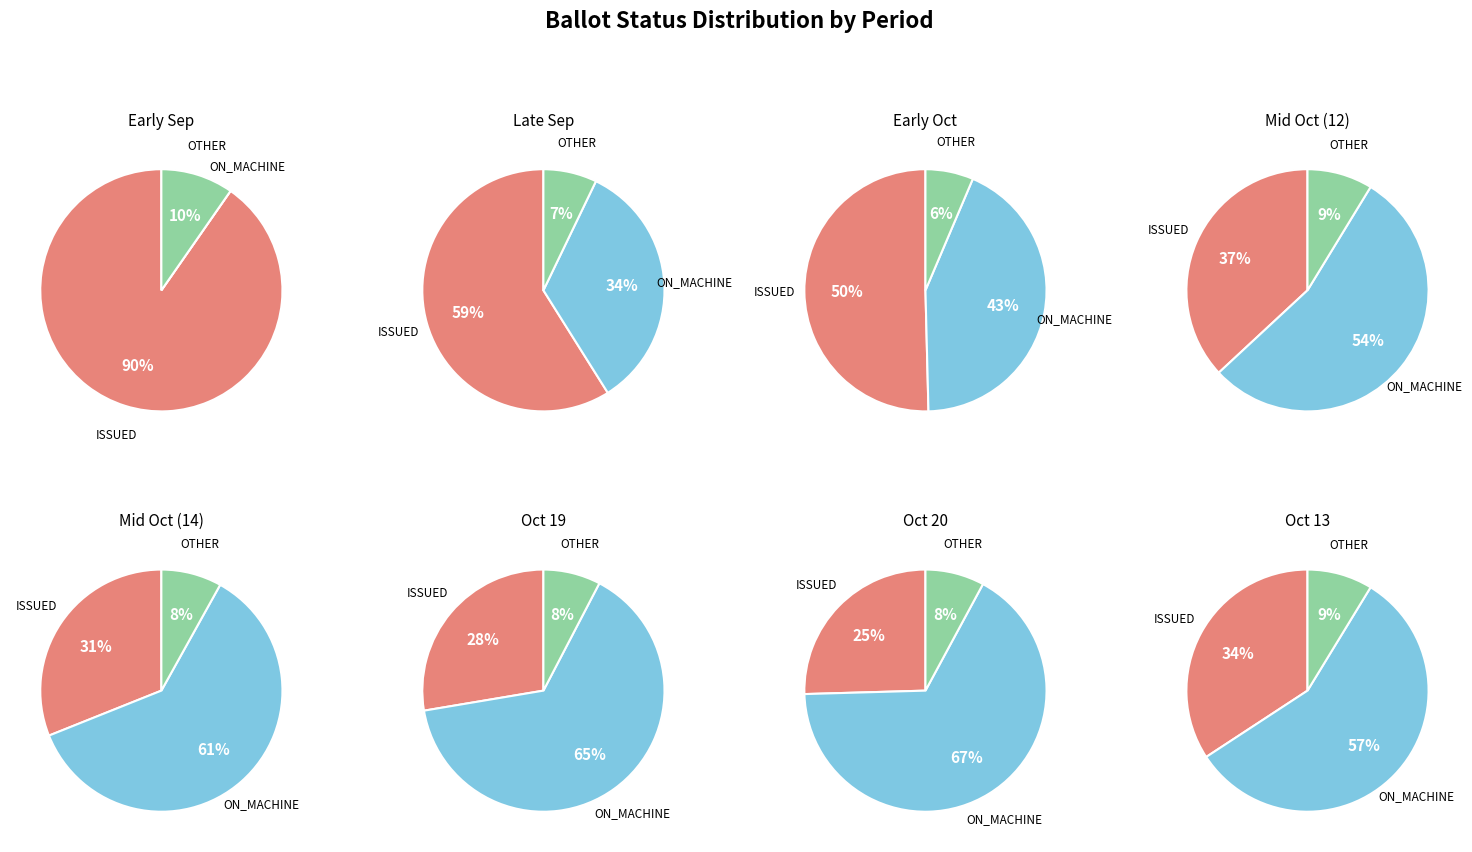

Which slice is the largest?

ISSUED